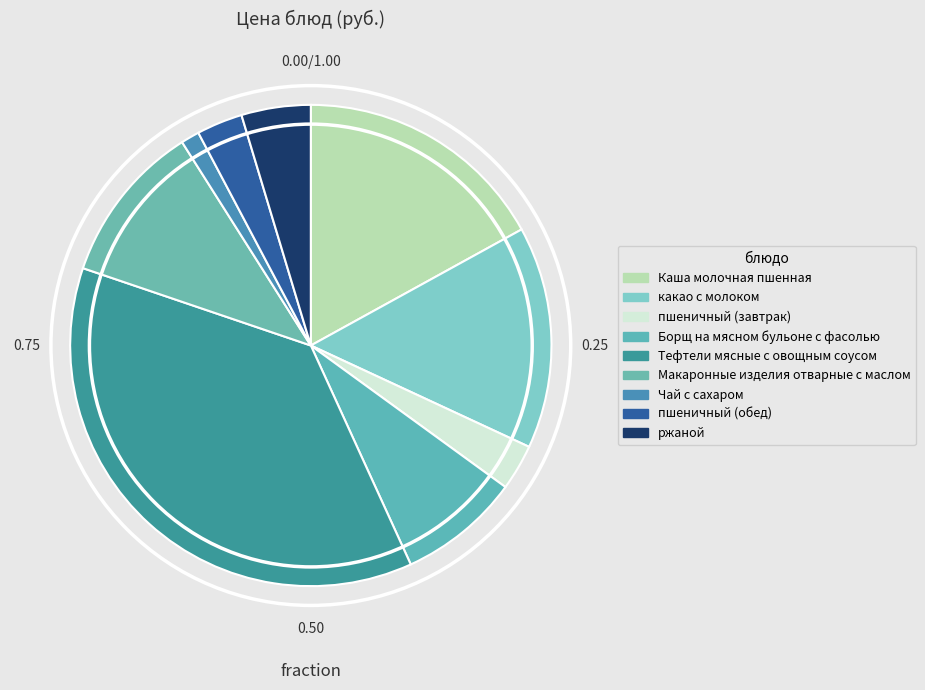

To the nearest percent, what portion does ржаной represent?

5%